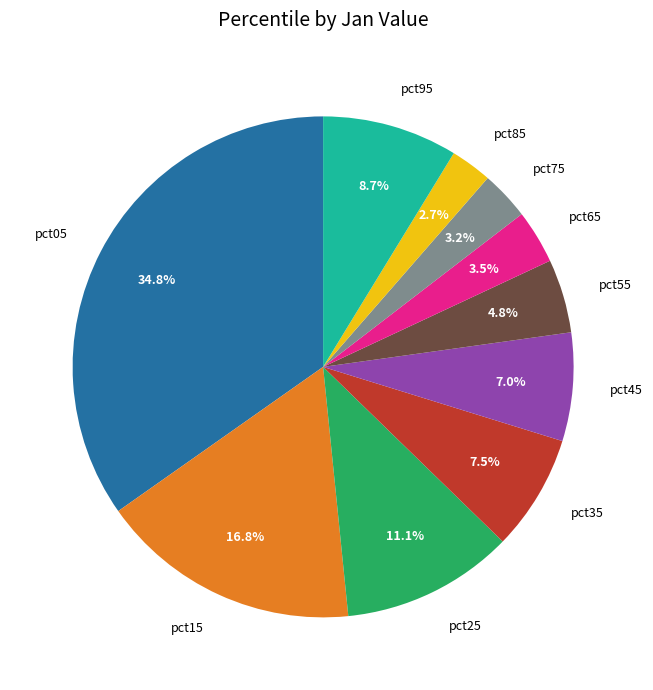

How much of the chart is everything except pct65?

96.5%